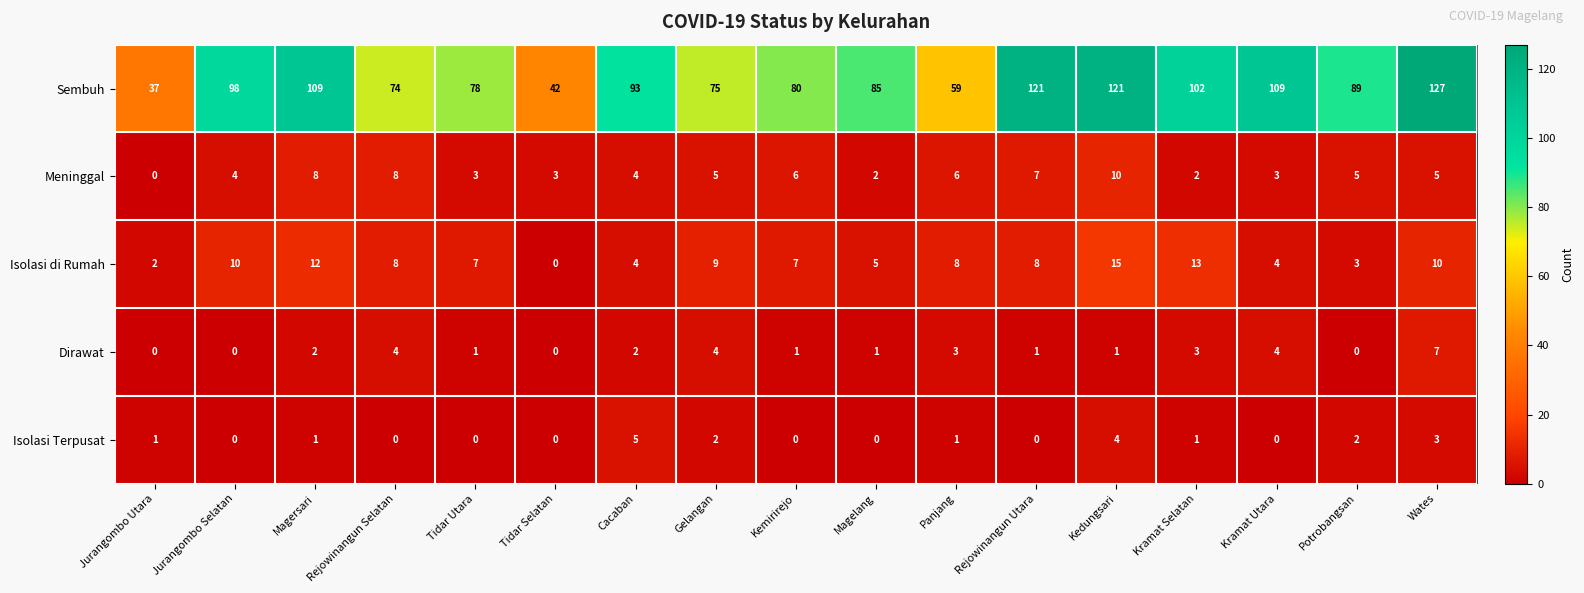

What is the total value across all series at Magelang?

93